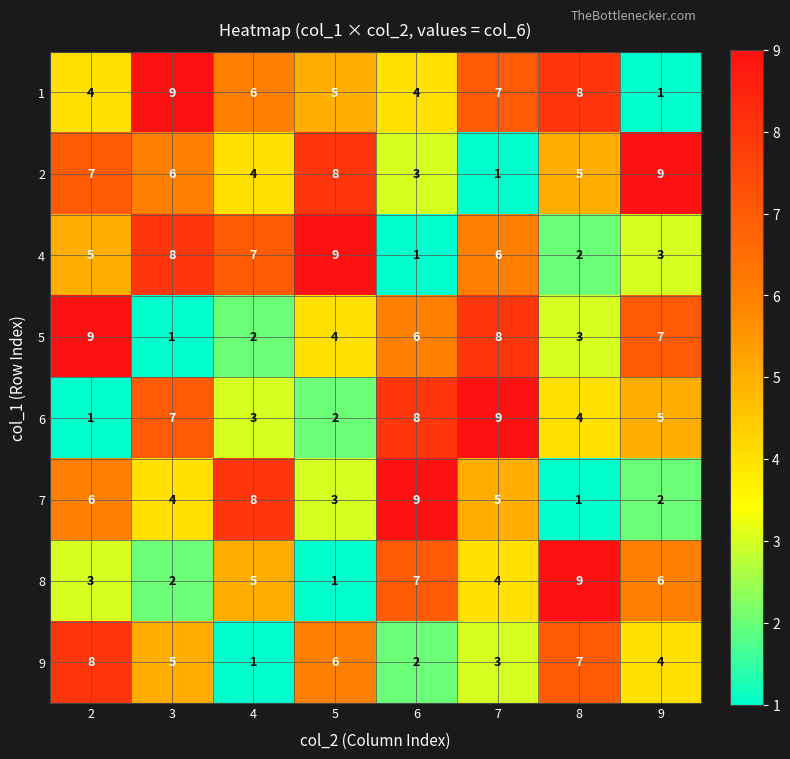

What is the difference between the maximum and minimum values in the 4 series?

8